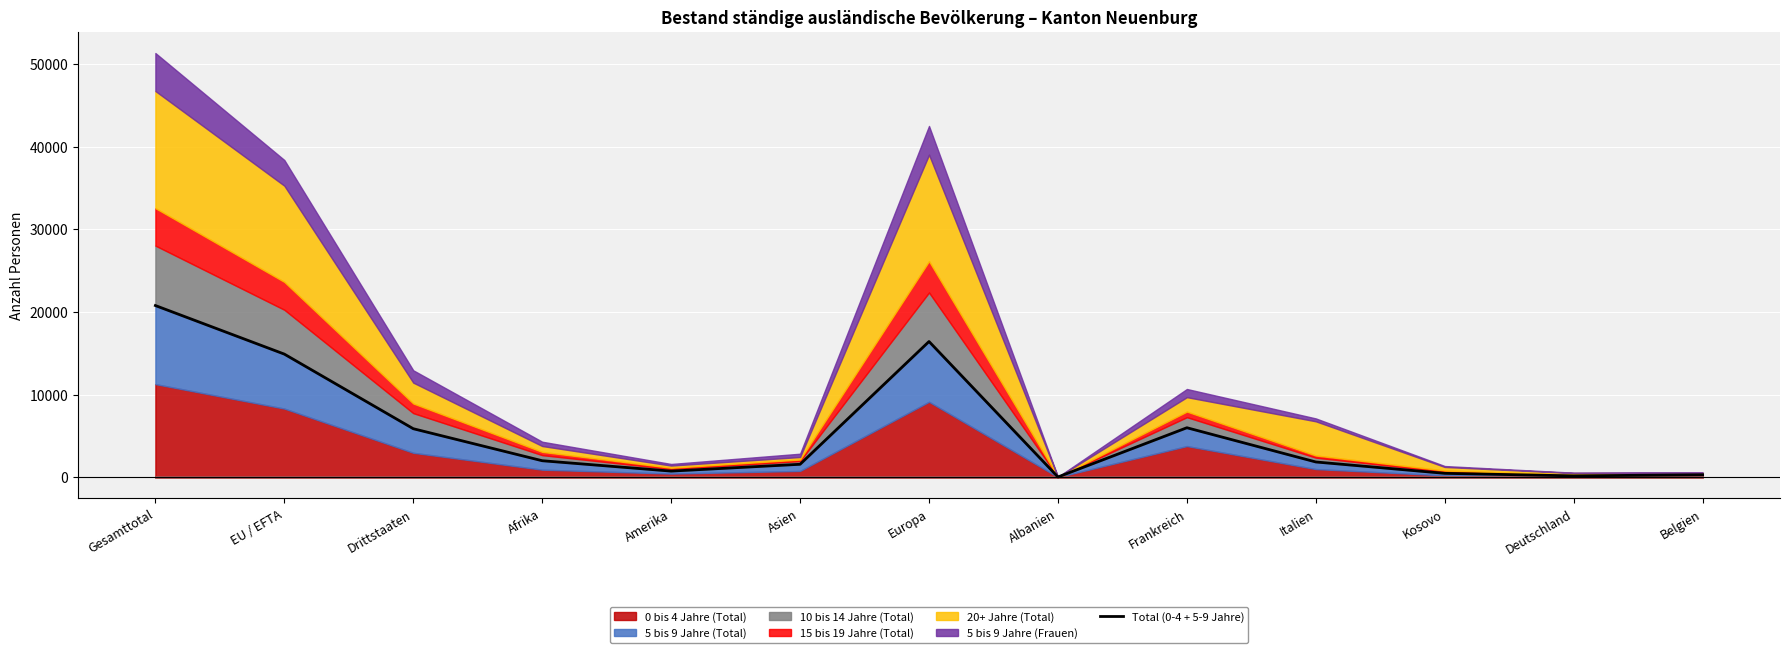

How many points are higher than both their immediate neighbors (excluding endpoints)?

2